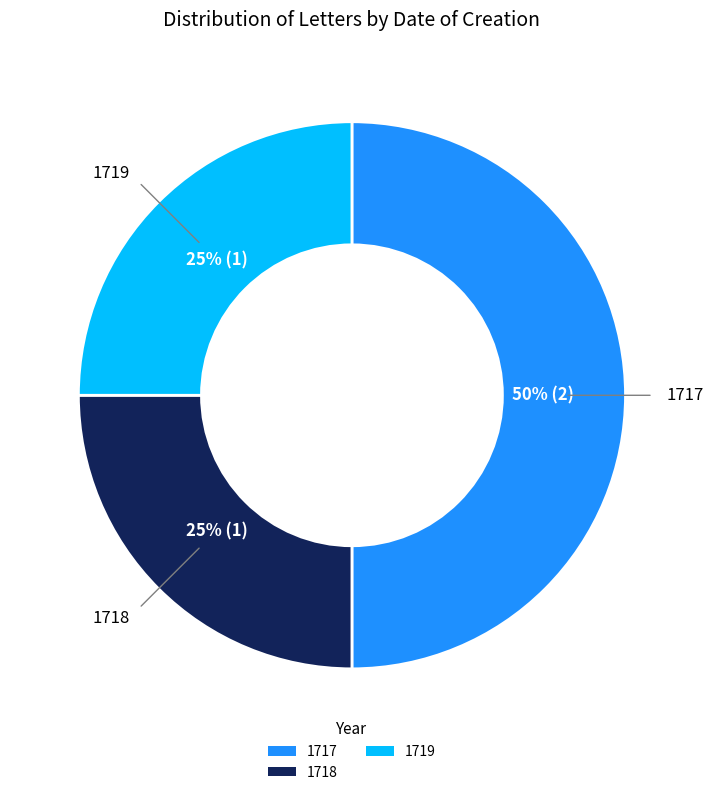

How many segments does this pie chart have?

3